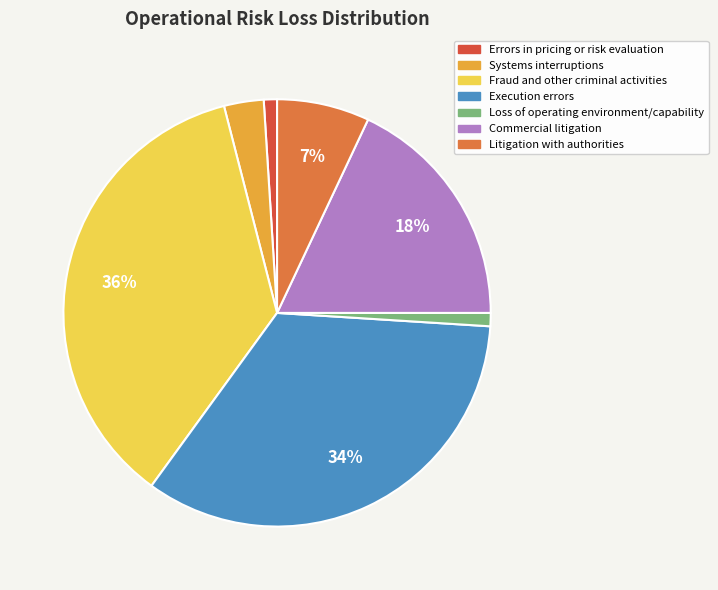

Which slice is the largest?

Fraud and other criminal activities